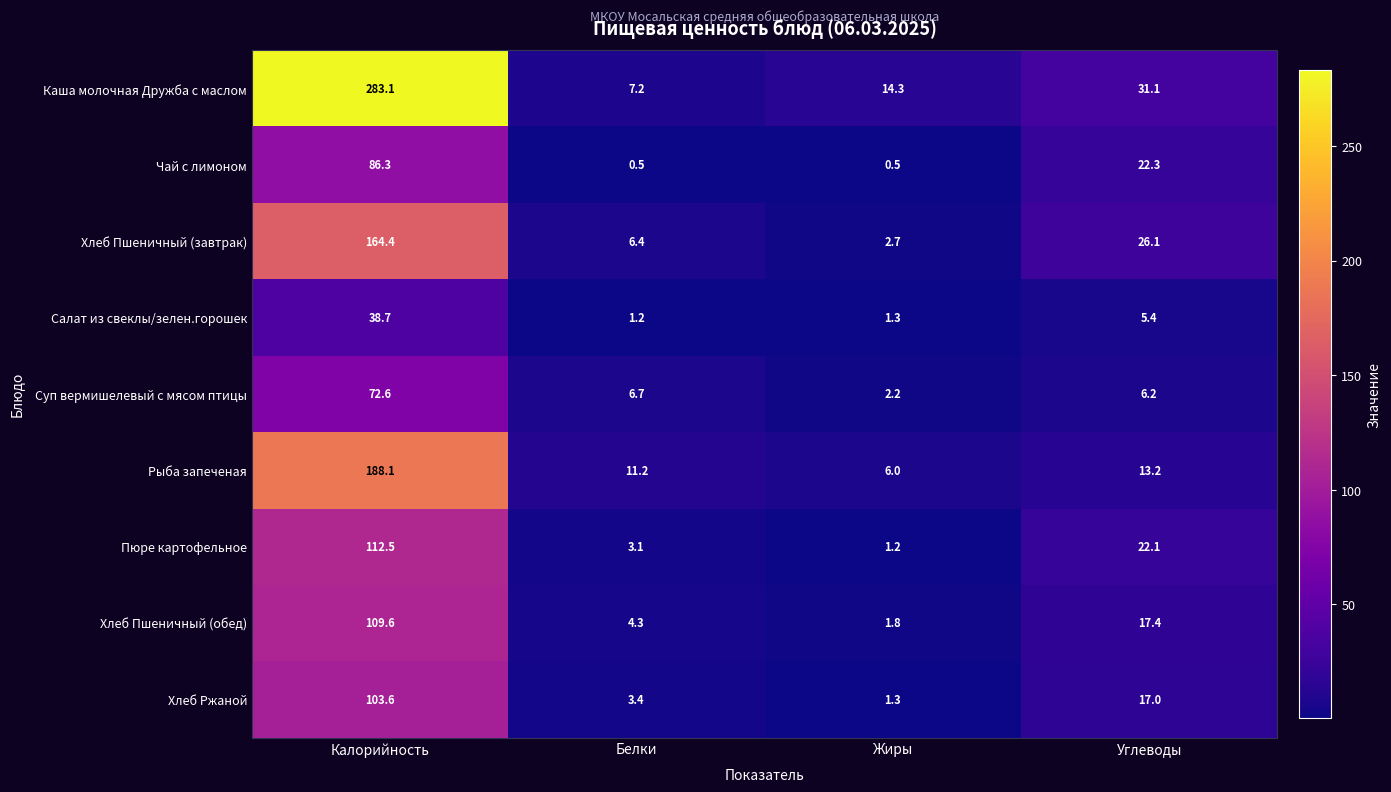

Between Калорийность and Белки, which series saw the biggest shift?

Каша молочная Дружба с маслом